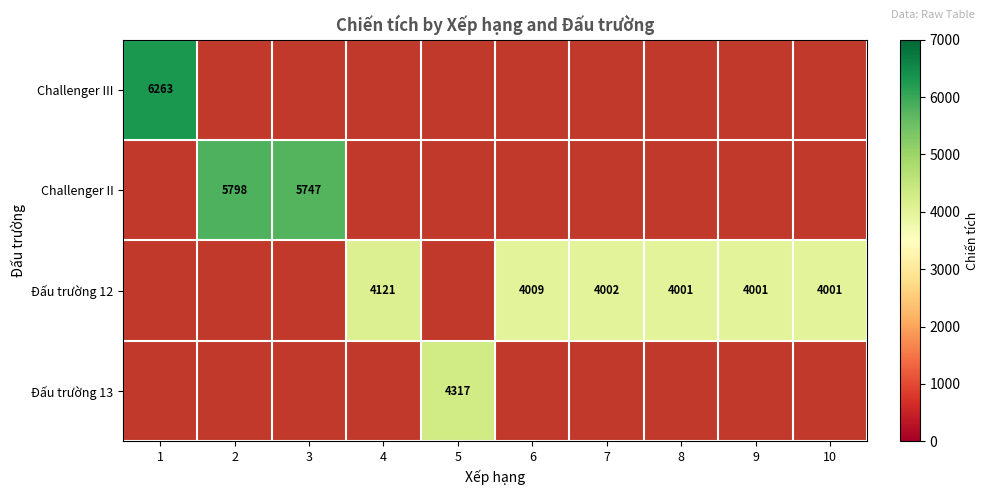

Is it true that Đấu trường 13 equals 4317 at 5?

True